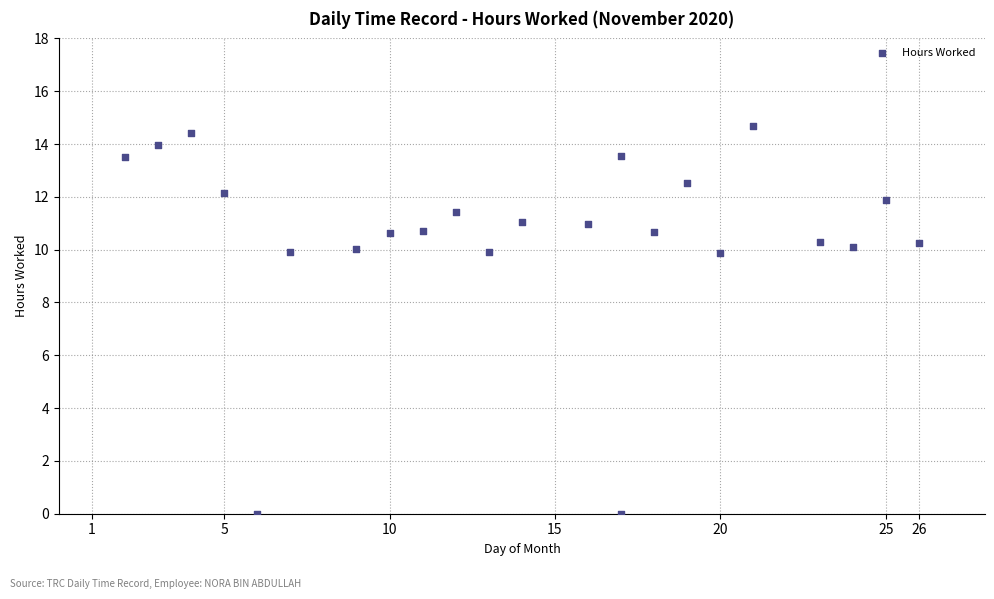

What is the range of X values (max minus min)?

24.0